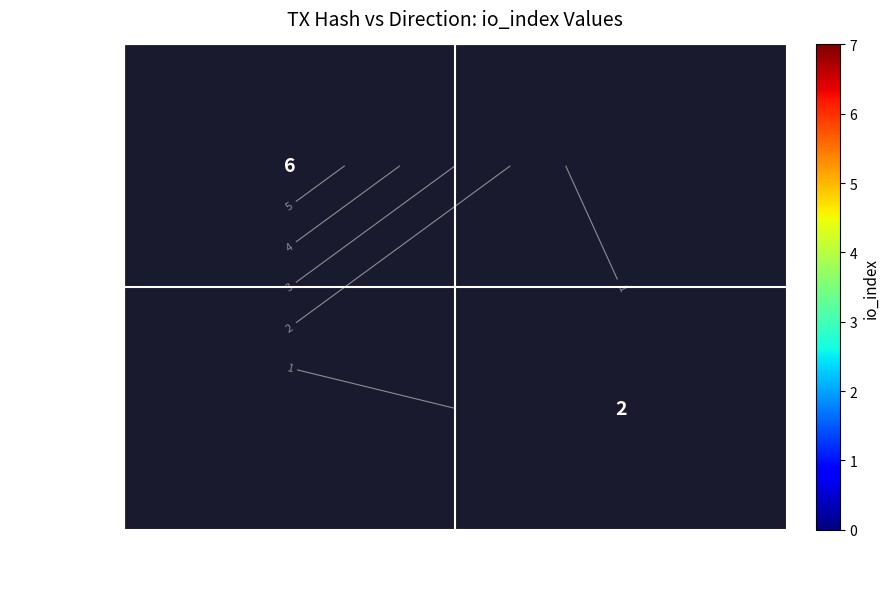

Count the 122bf6b430… values in the range 0 to 6.

2